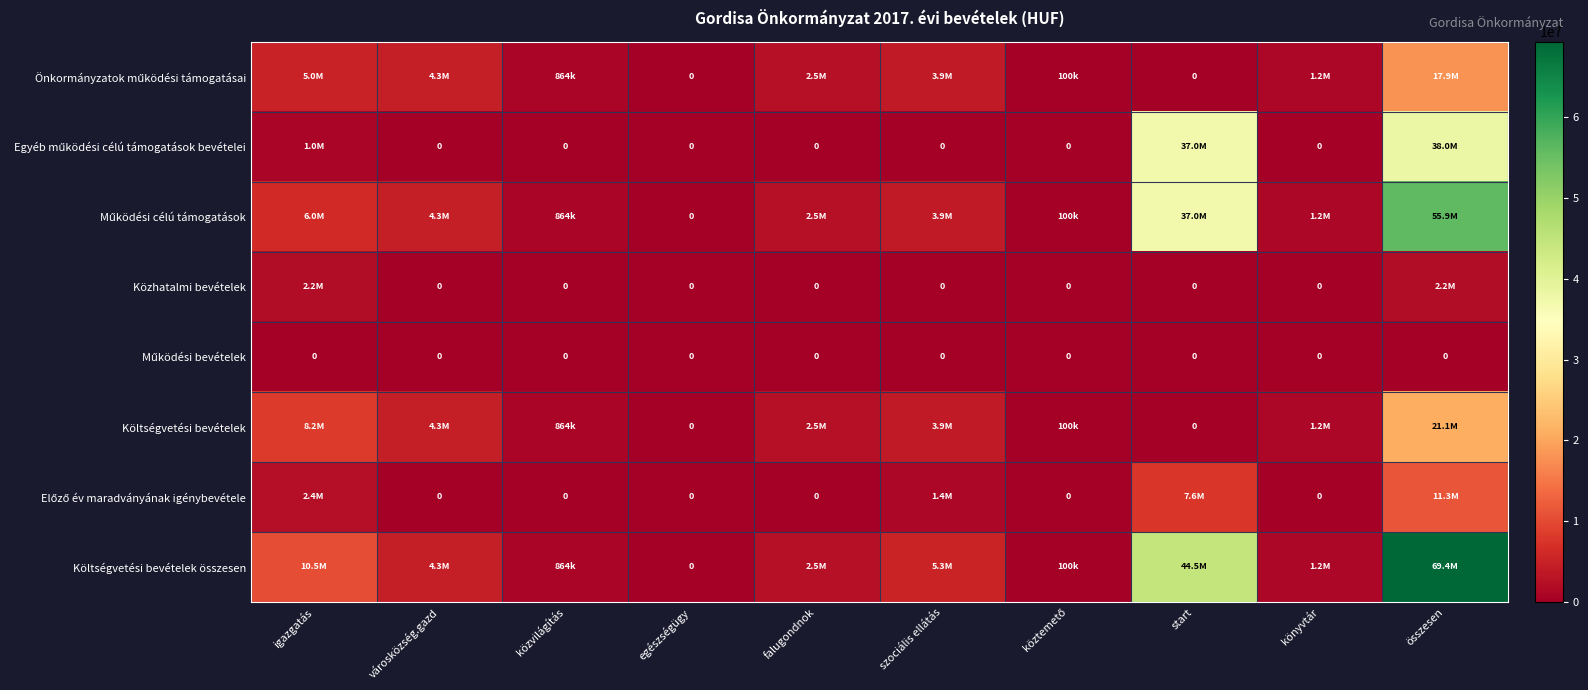

At how many categories does at least one series exceed 24988456?

2